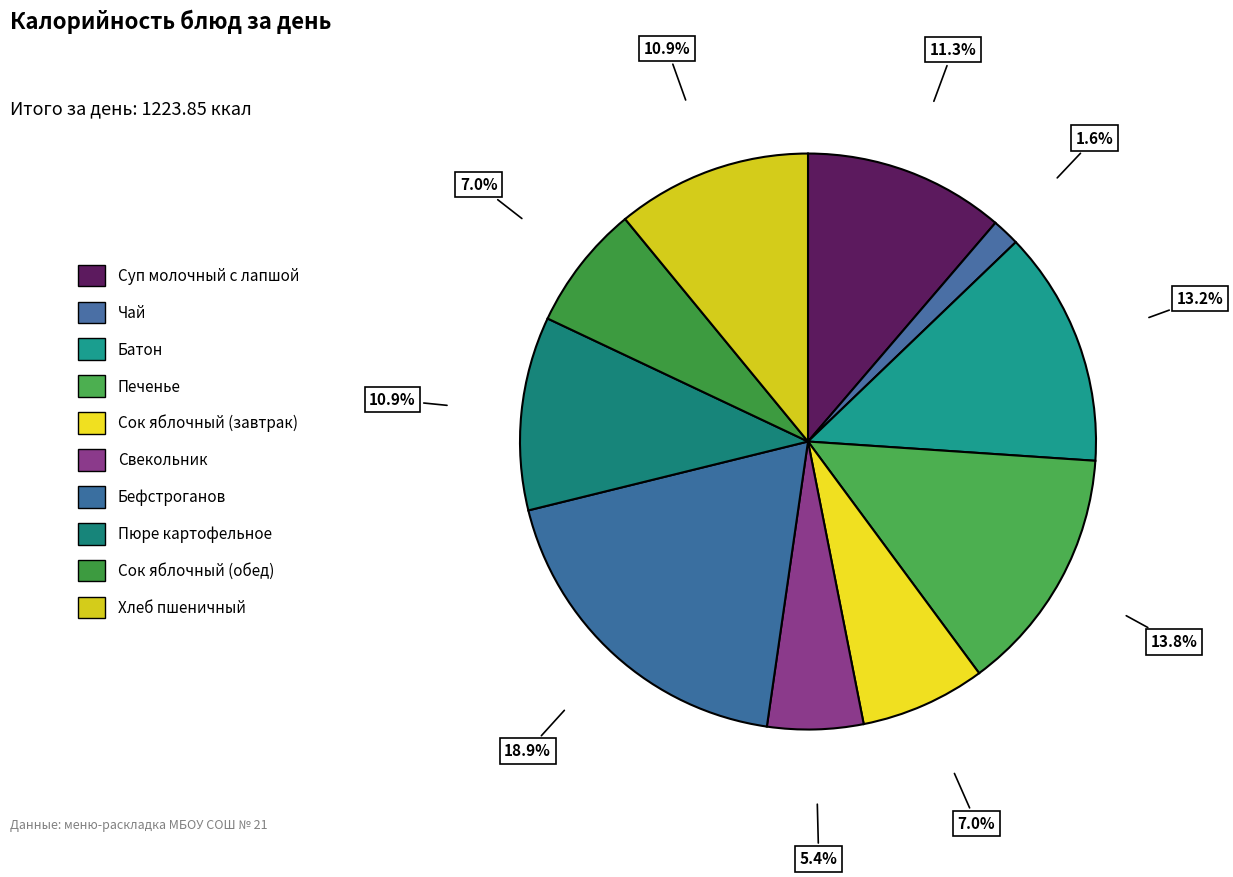

What is the ratio of the value at Пюре картофельное to the value at Печенье?

0.8